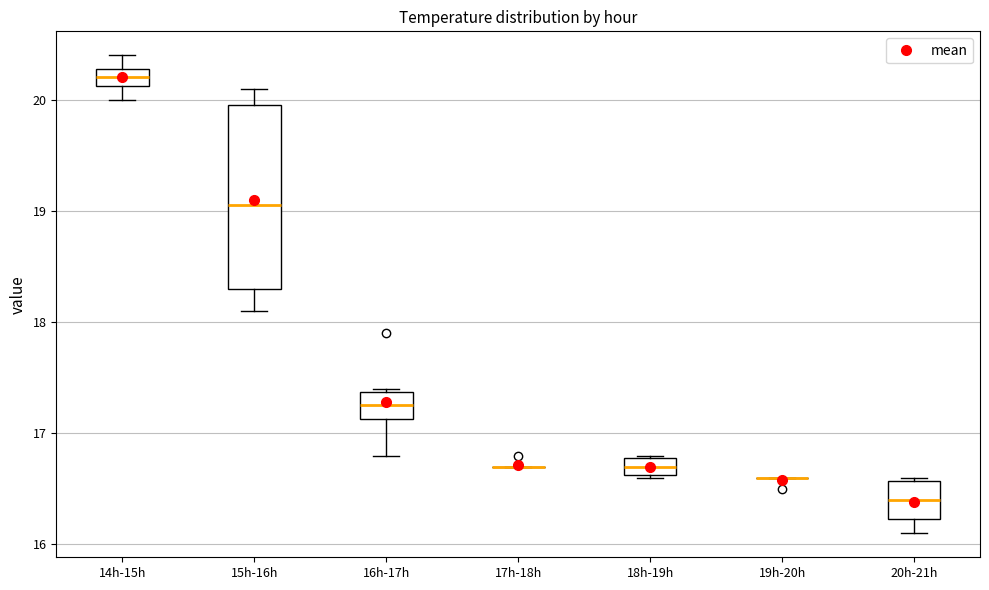

Where is the lower edge of the box for 18h-19h on the y-axis? The values are not printed on the chart, so give them approximately, as read against the axis.

16.6